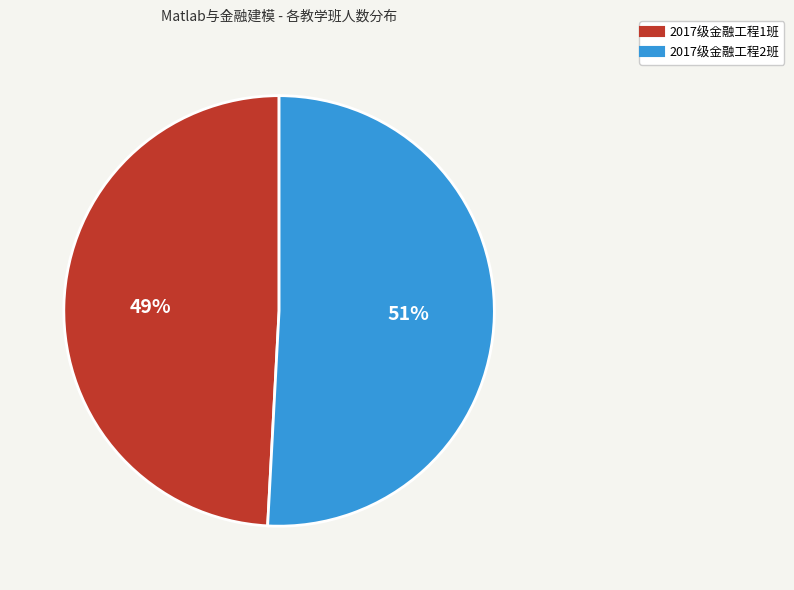

Does 2017级金融工程1班 represent more than half of the total?

No